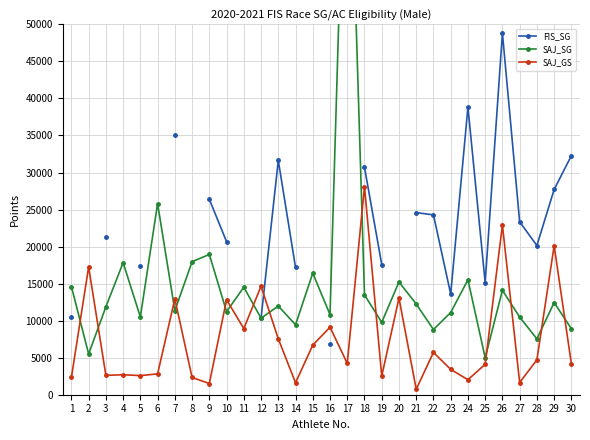

How many interior local valleys does the SAJ_SG series have?

11